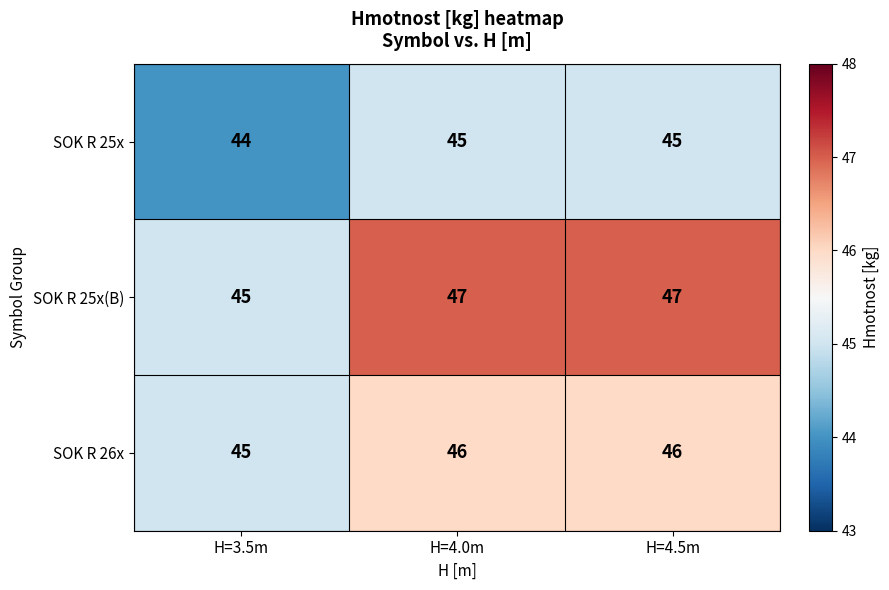

Rank the series at H=4.0m from lowest to highest value.

SOK R 25x, SOK R 26x, SOK R 25x(B)